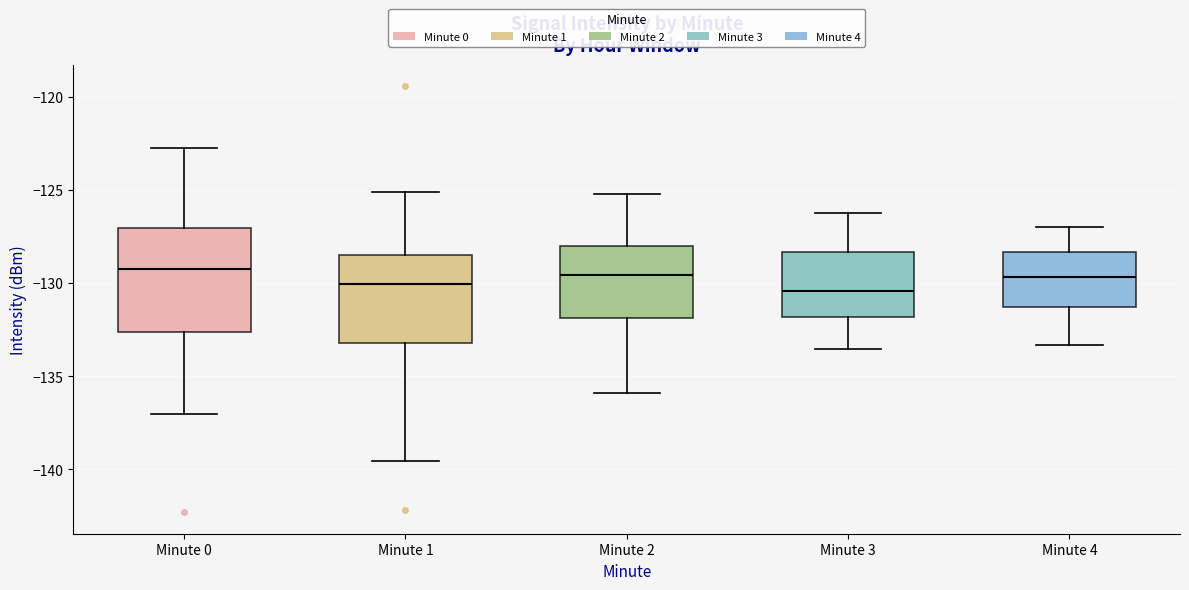

Comparing the boxes themselves (not the whiskers), which one is the tallest?

Minute 0